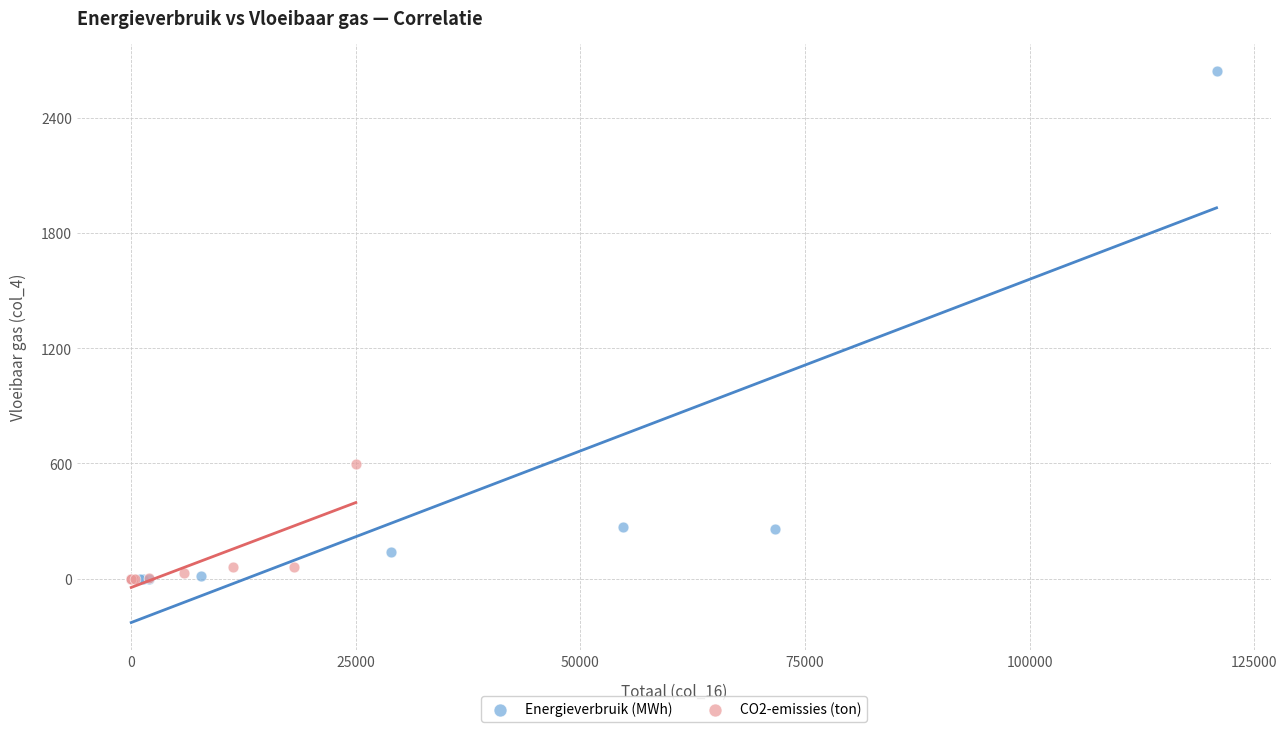

Which series contains the highest Y value?

Energieverbruik (MWh)